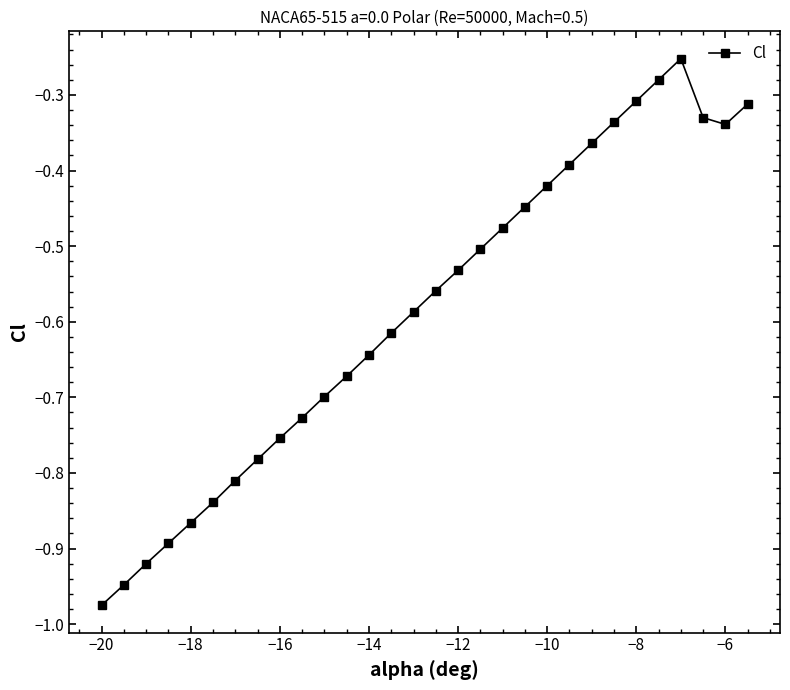

What is the difference between the maximum and minimum values?

0.7